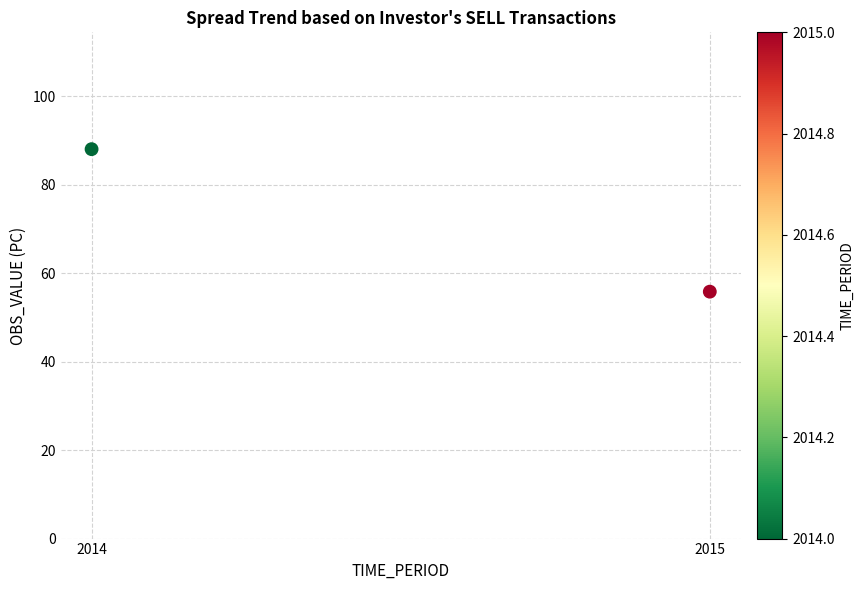

What Y value in the scatter plot is closest to 71?

55.8